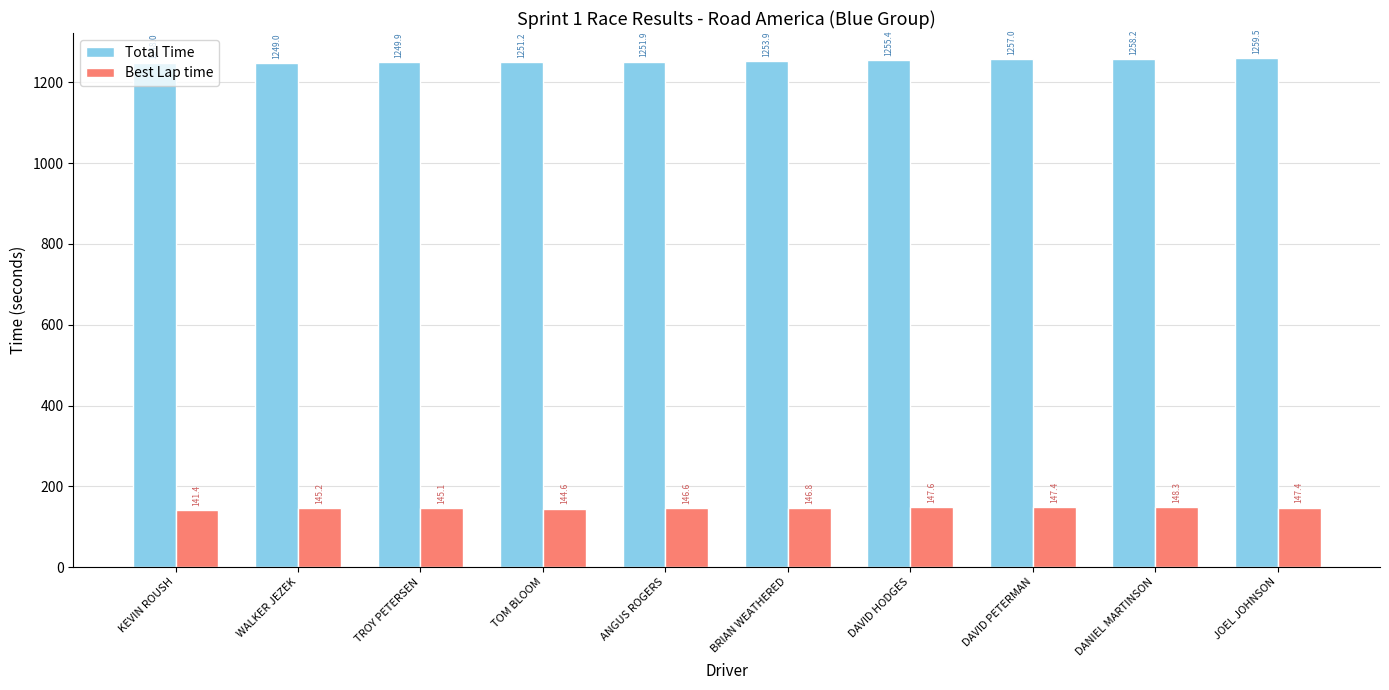

What is the spread (max minus min) of values at DAVID HODGES?

1107.8